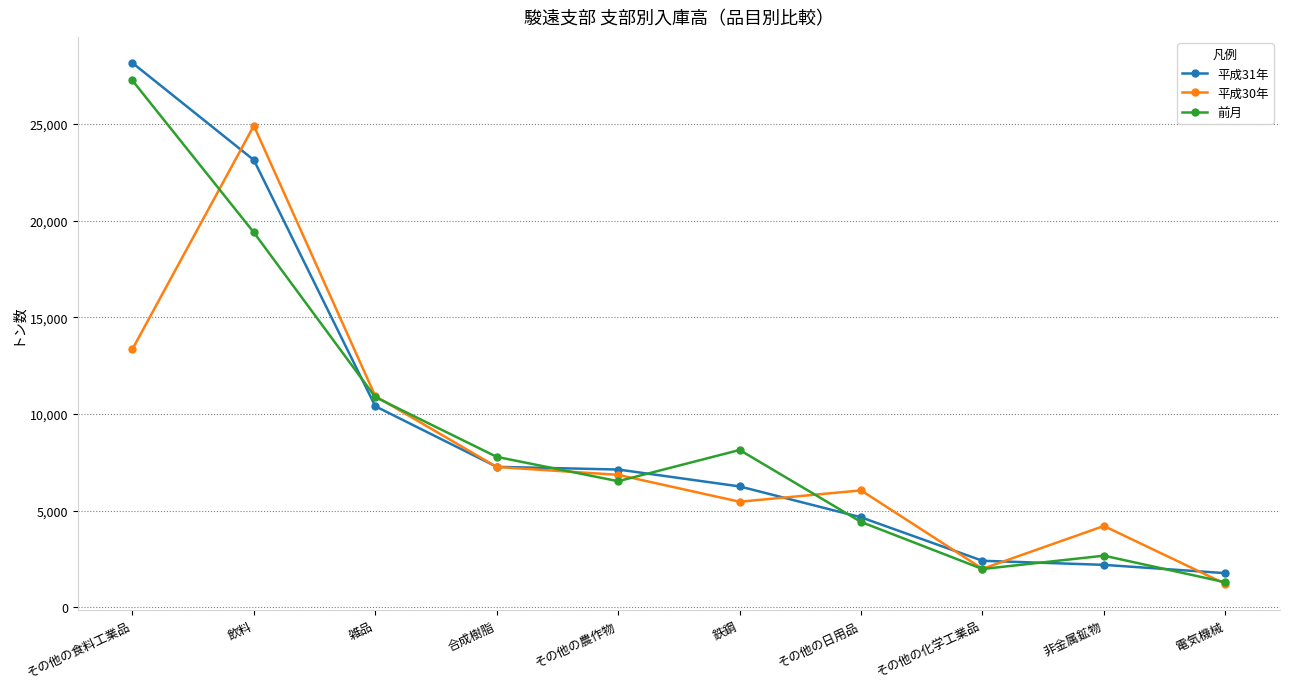

The 前月 series shows 3771 at 合成樹脂. True or false?

False